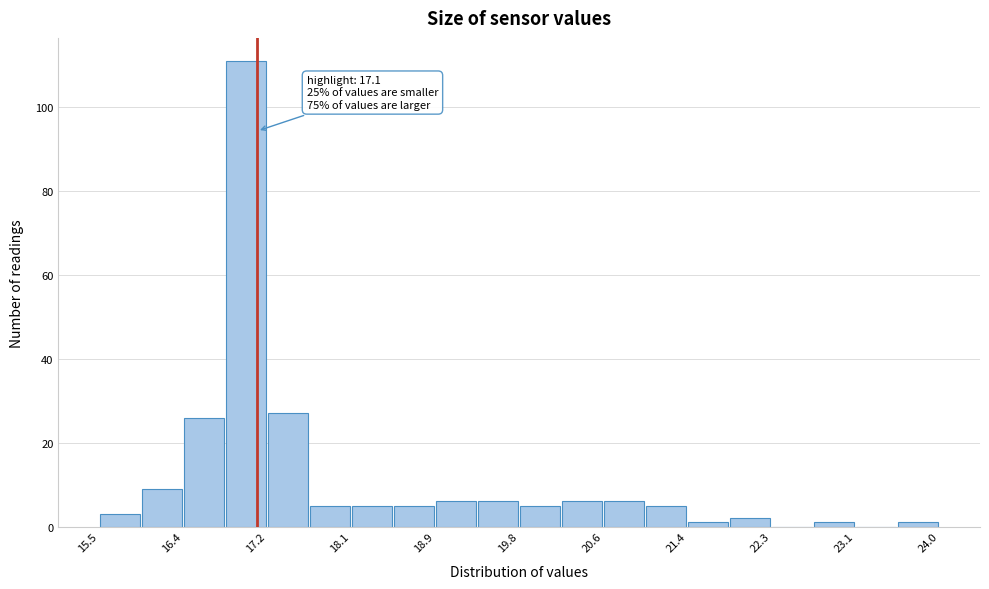

Which range on the x-axis has the tallest bar?

16.8 to 17.2